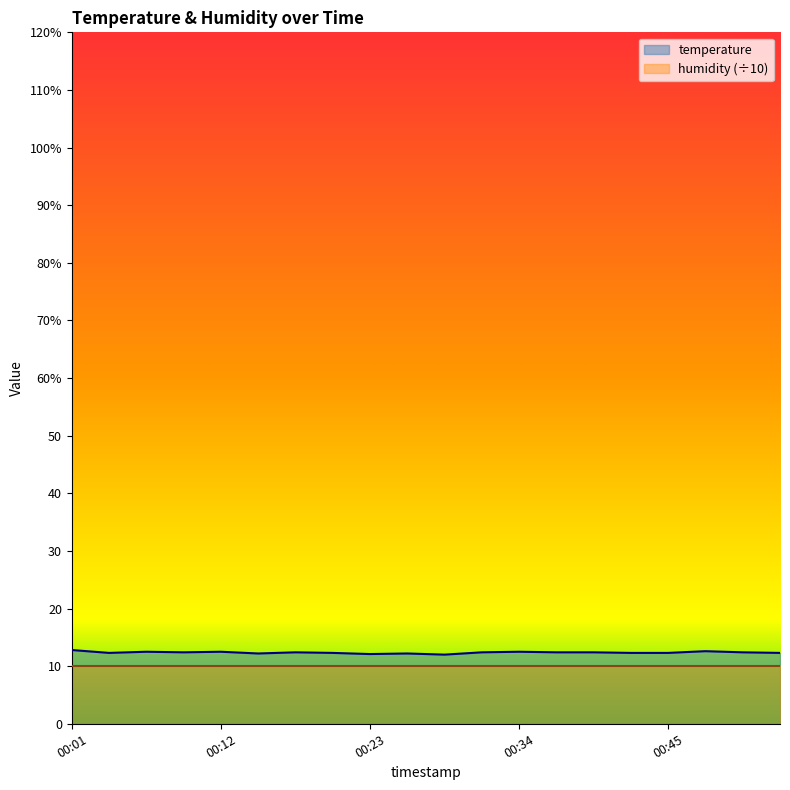

Between 00:12 and 00:45, which is larger?

00:12